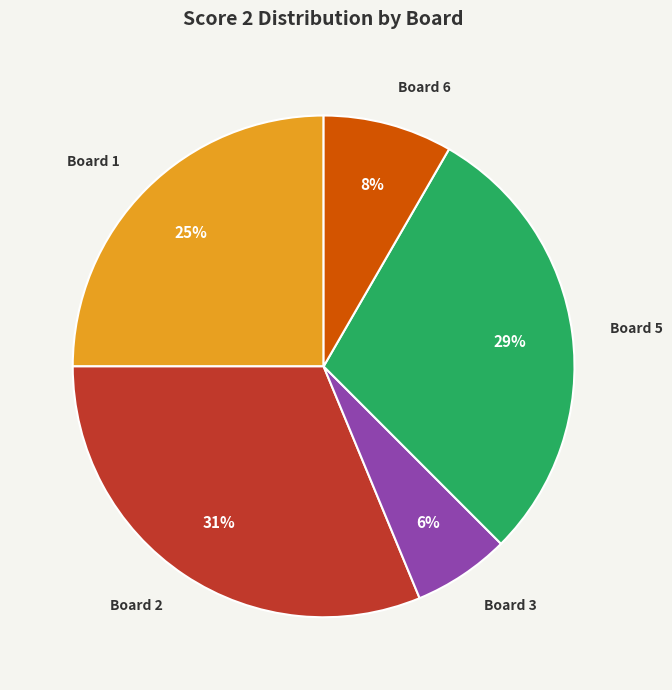

Is Board 3 the majority of the pie?

No